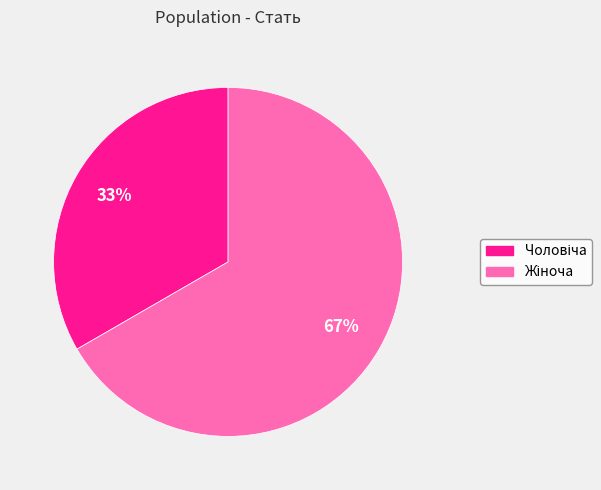

Is there a majority slice in this chart?

Yes